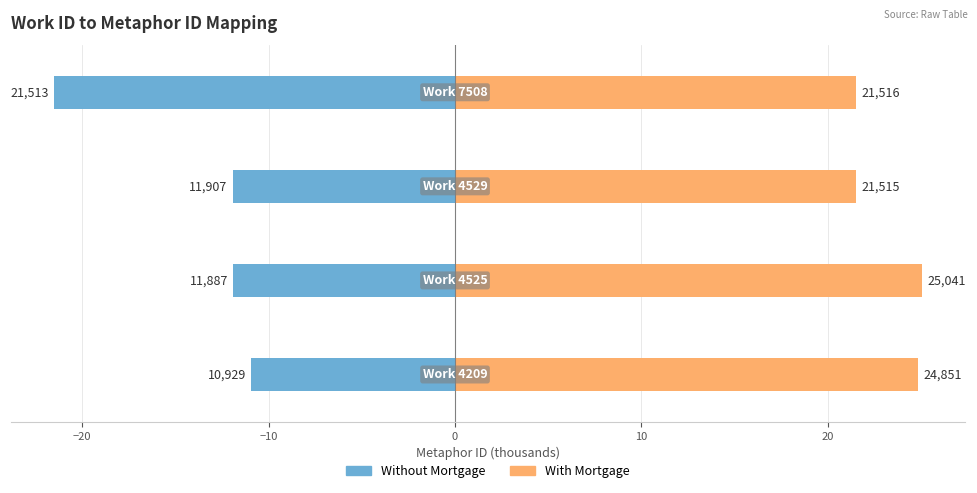

How many series are shown in this chart?

2